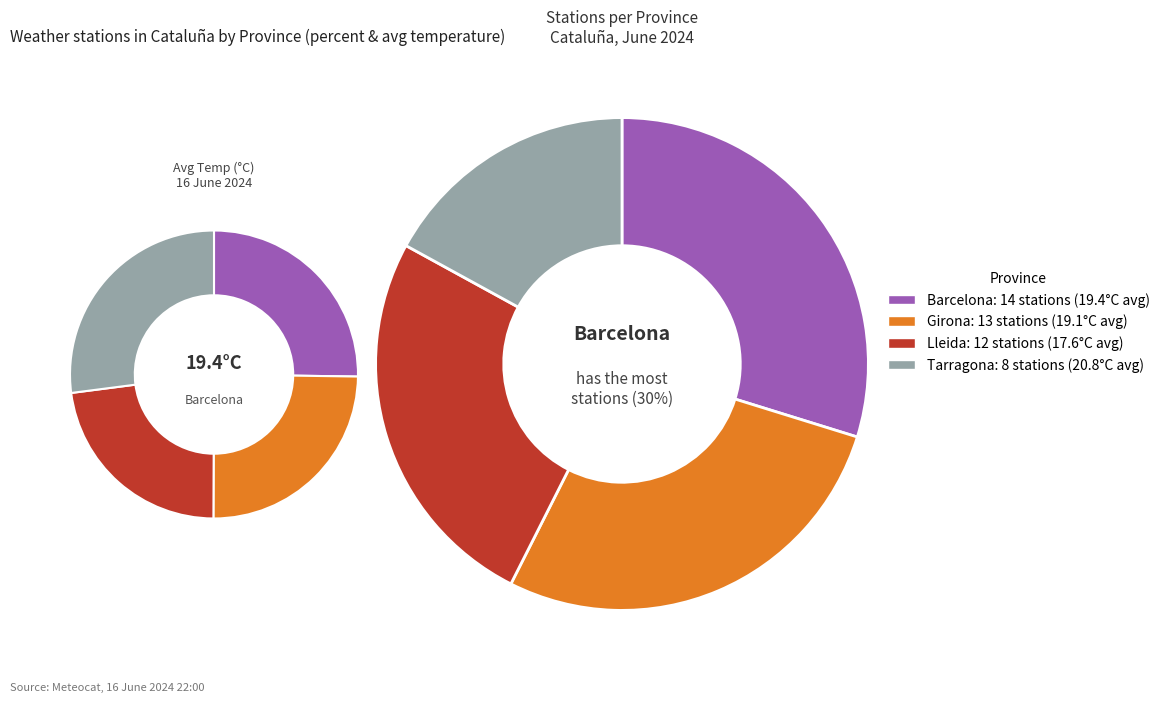

What is the total percentage of Lleida and Girona?

53.2%